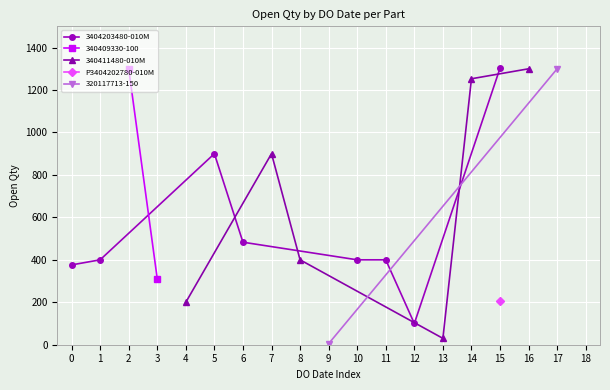

What is the value of the 3404203480-010M point at the 5th from the left?

400